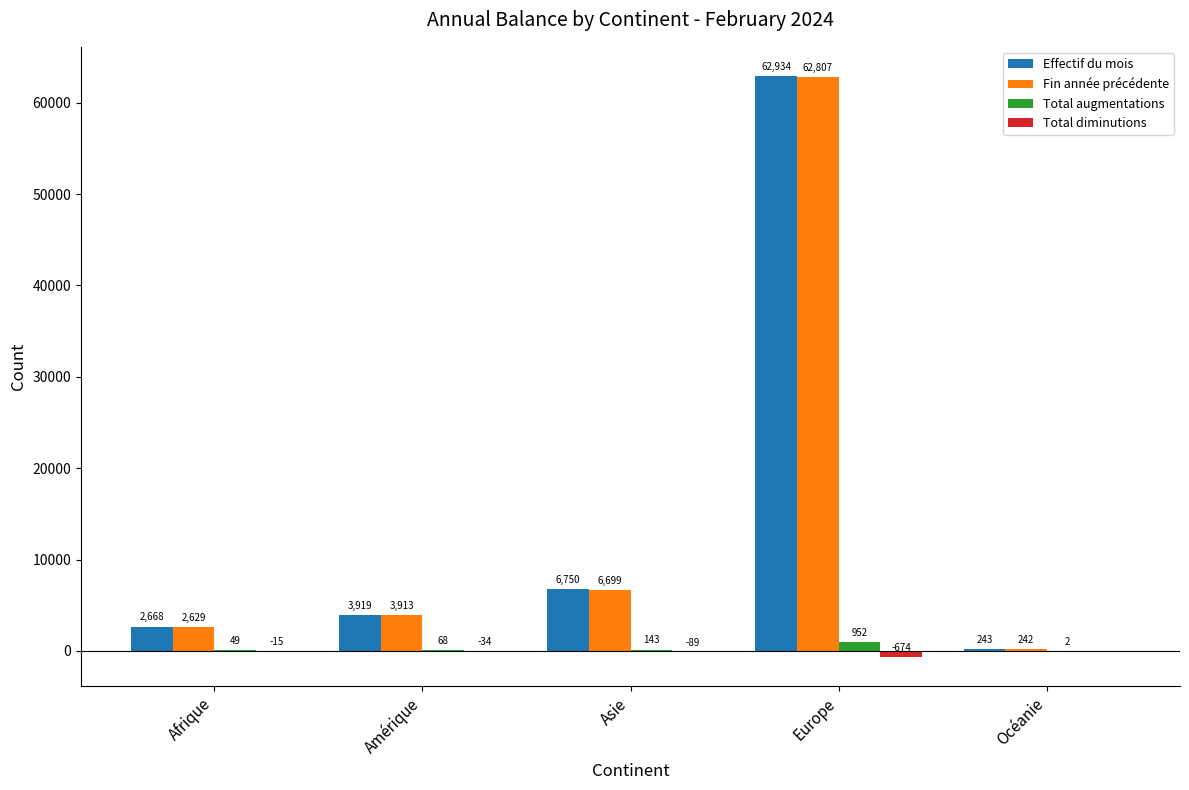

How many categories are shown in the chart?

5